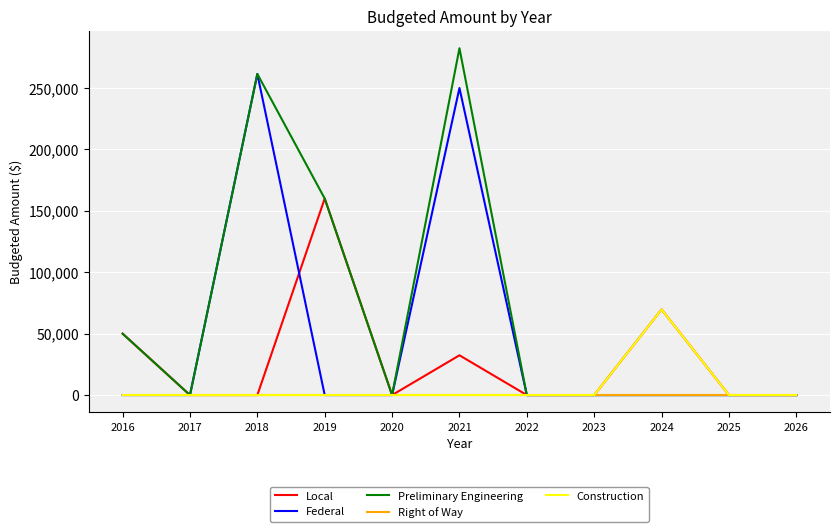

At which category is the sum across all series the highest?

2021